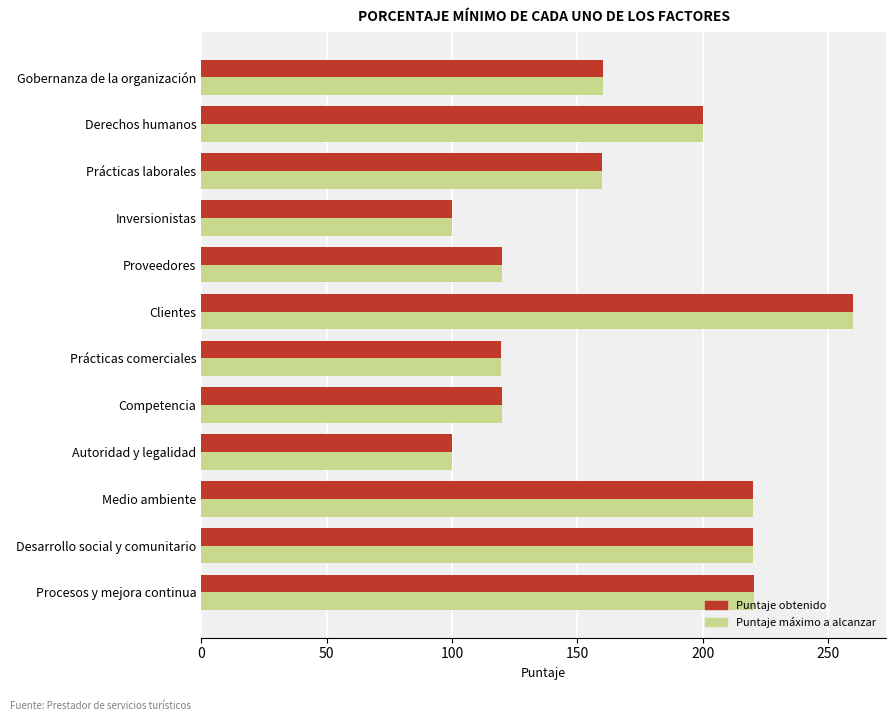

True or false: Puntaje obtenido has a value of 104.4 at Desarrollo social y comunitario.

False